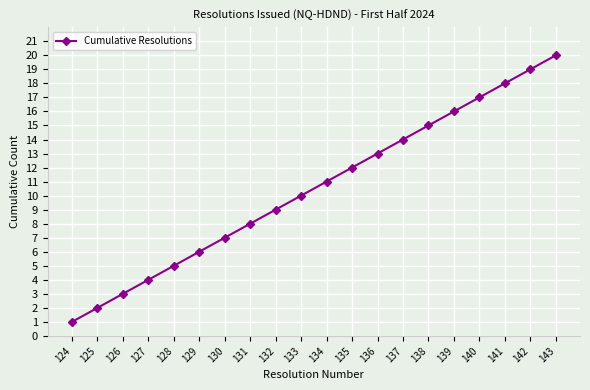

What is the change in value from 133 to 139?

+6